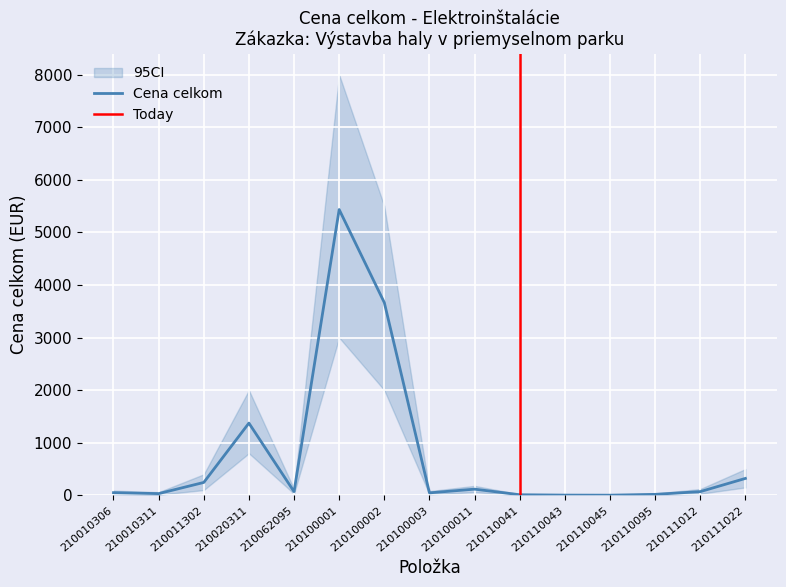

What is the maximum value for Cena celkom?

5436.0